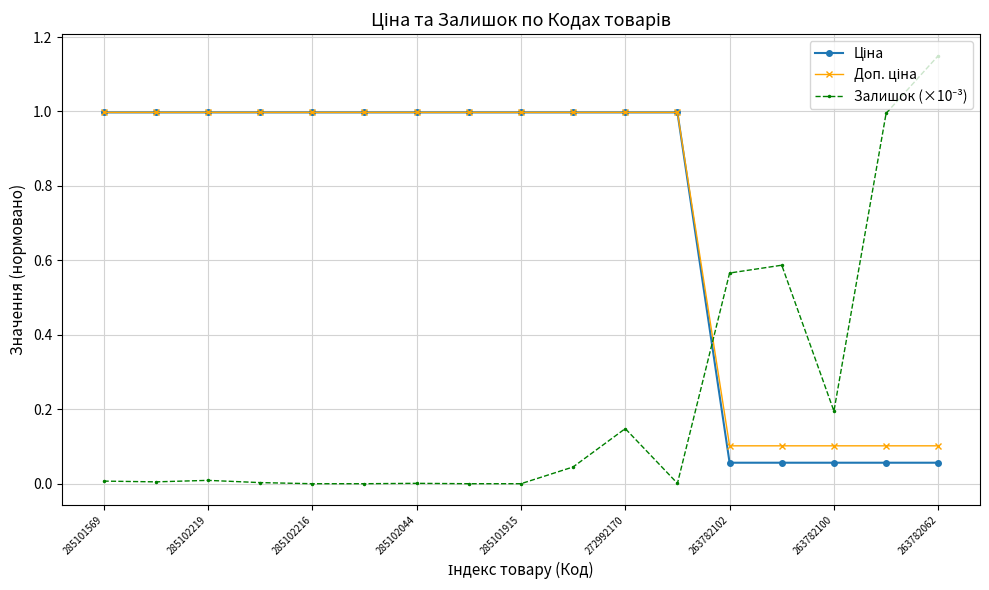

True or false: Доп. ціна has more than 1 points higher than both neighbors.

False